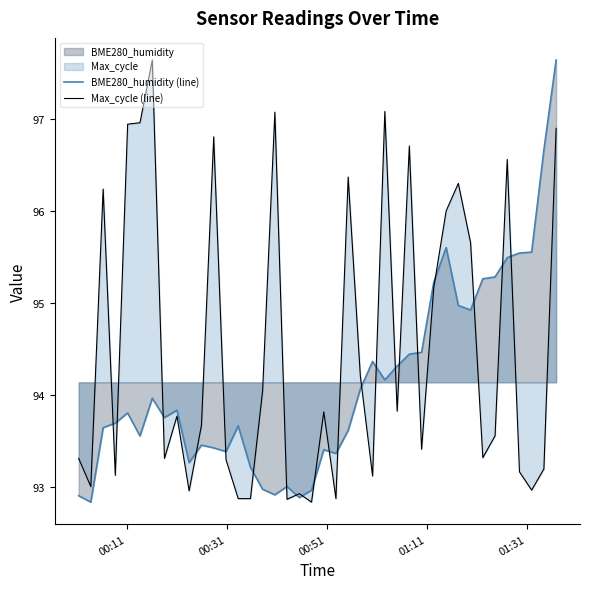

After their last crossing, which series has the higher values: BME280_humidity (line) or Max_cycle (line)?

BME280_humidity (line)